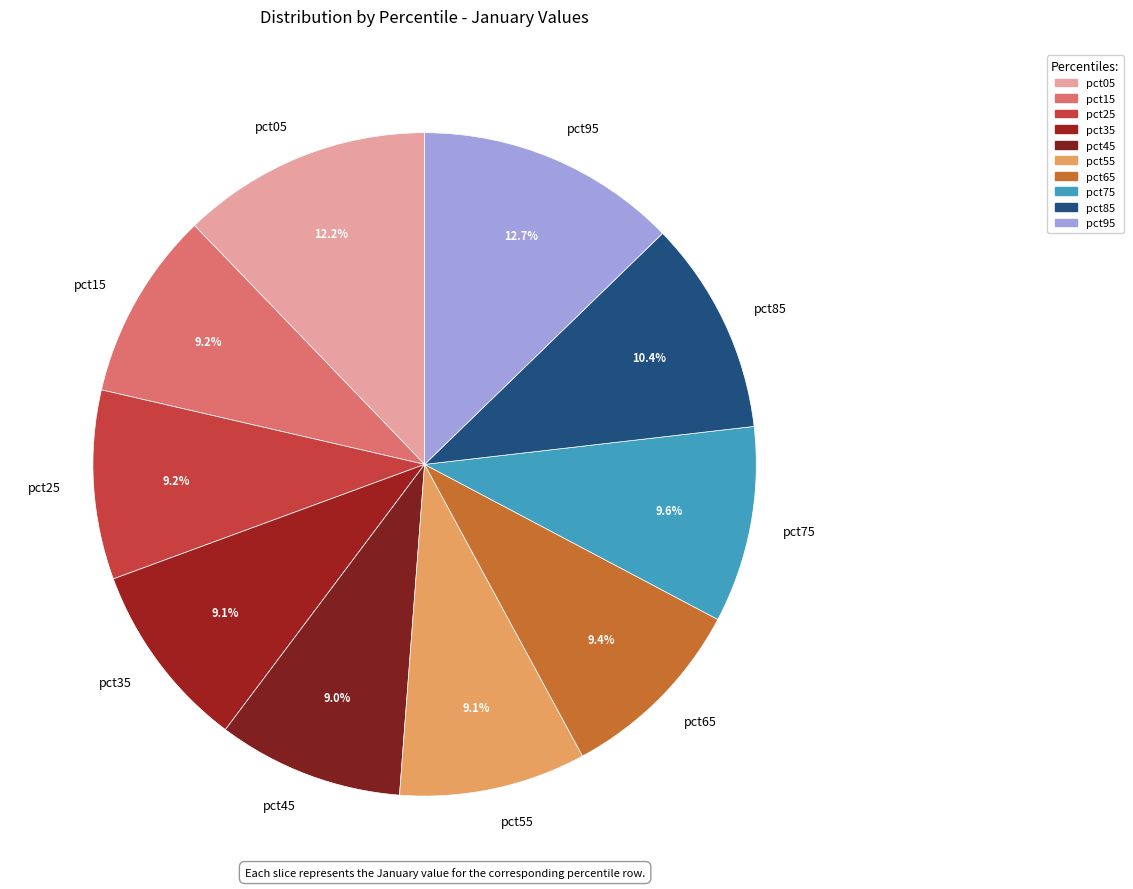

Is it true that pct35 is 1% of the pie?

False